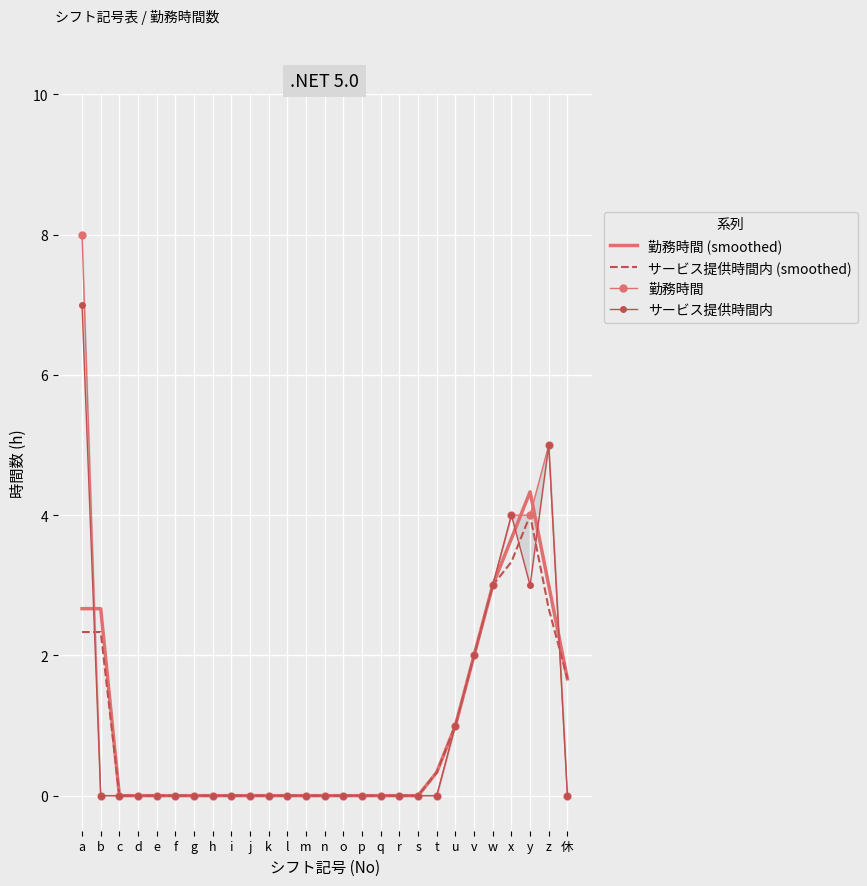

Is it true that 勤務時間 equals 2.5 at x?

False